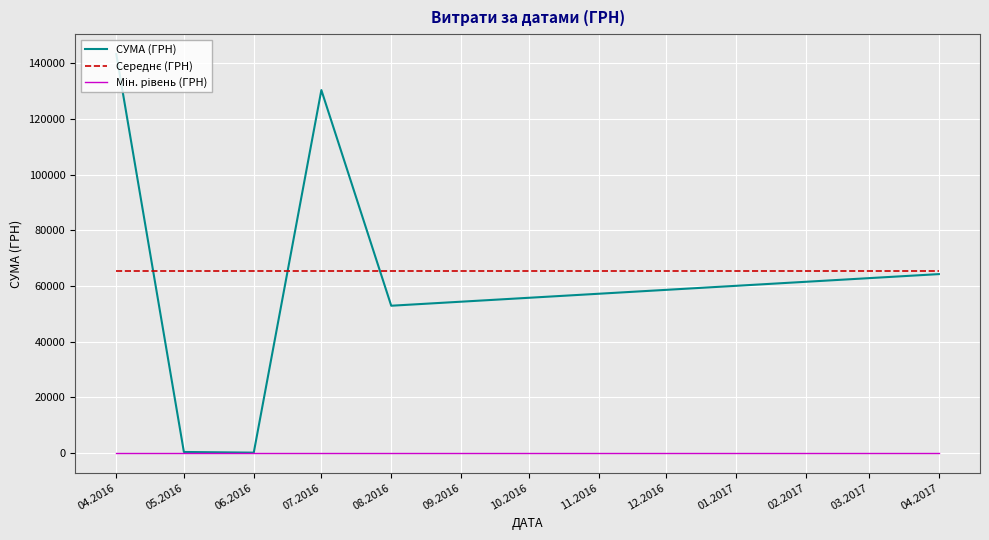

At which category is the sum across all series the highest?

04.2016